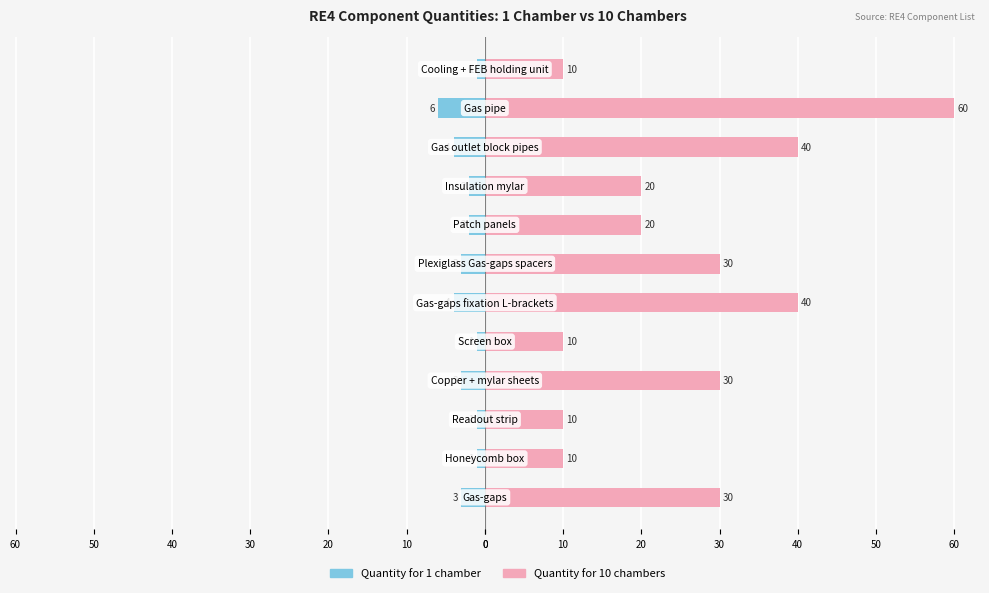

What is the smallest value displayed?

-6